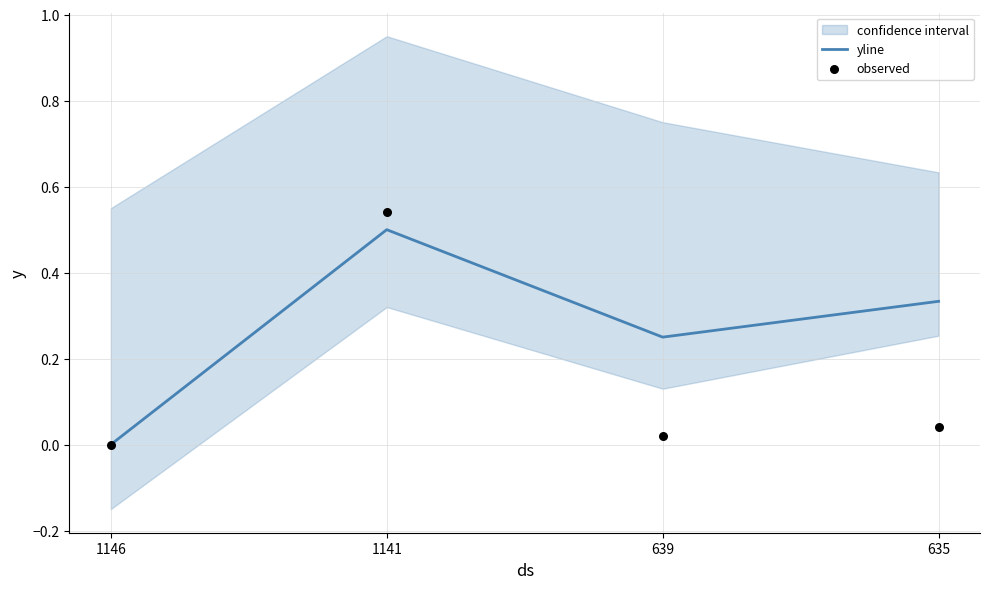

The value of yline at 1146 is 0.0. True or false?

True